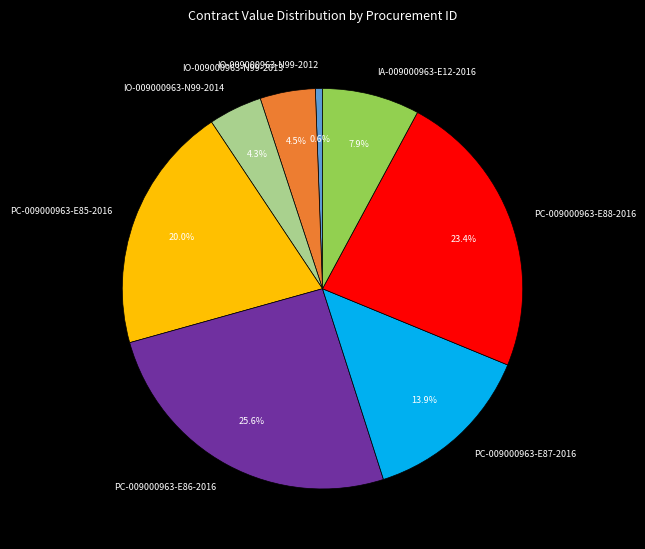

How many slices are in this pie chart?

8